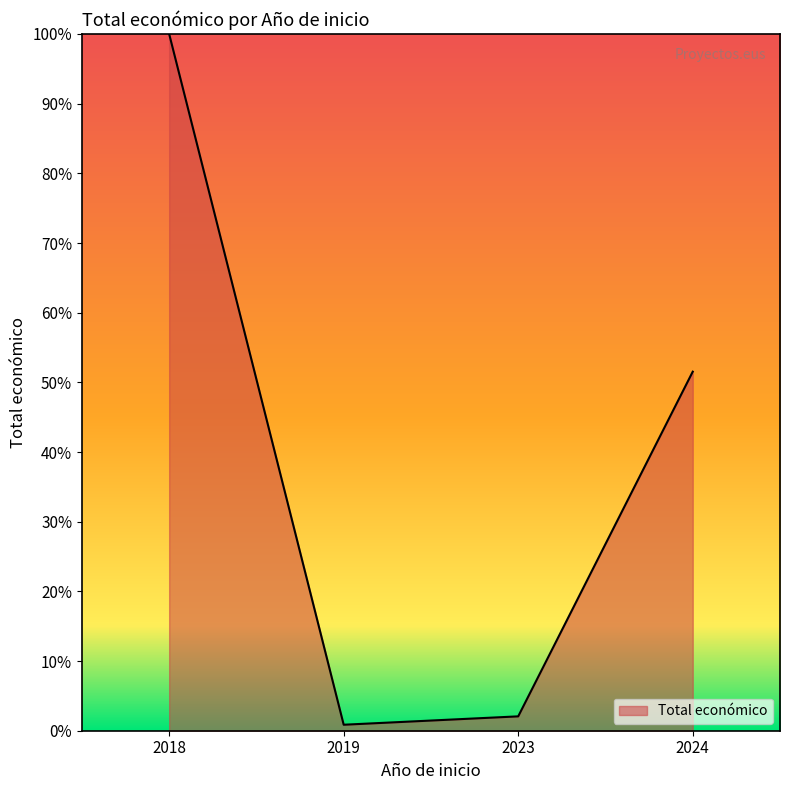

What is the change in value from 2019 to 2023?

+1.2